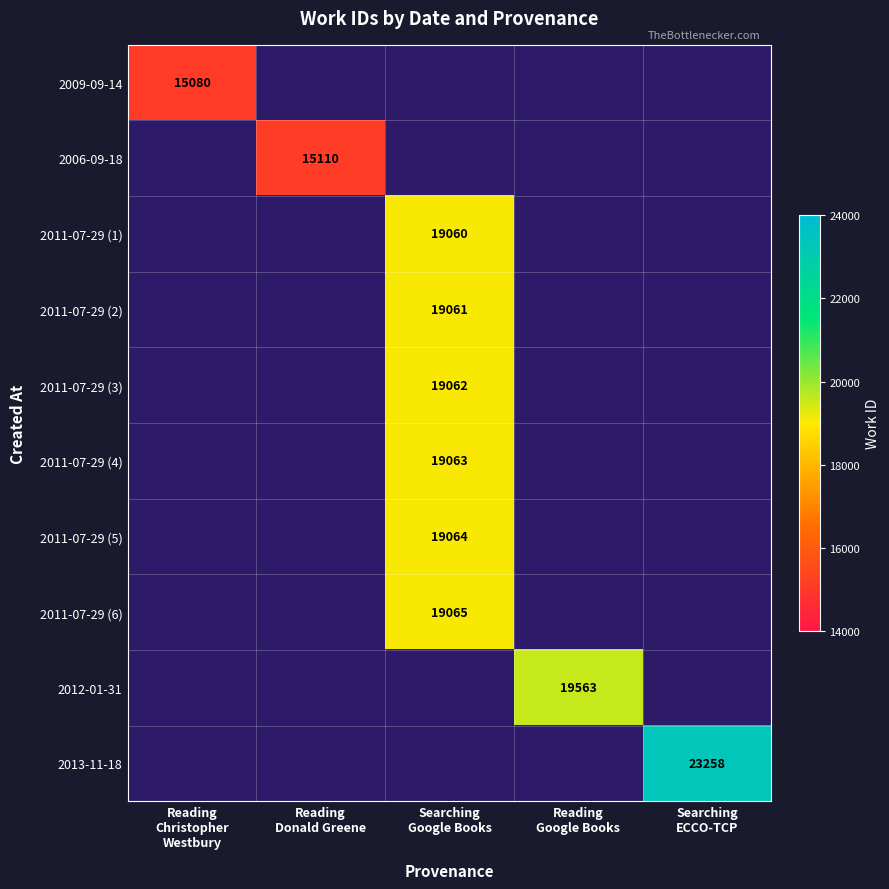

How many positive values does the 2013-11-18 series have?

1